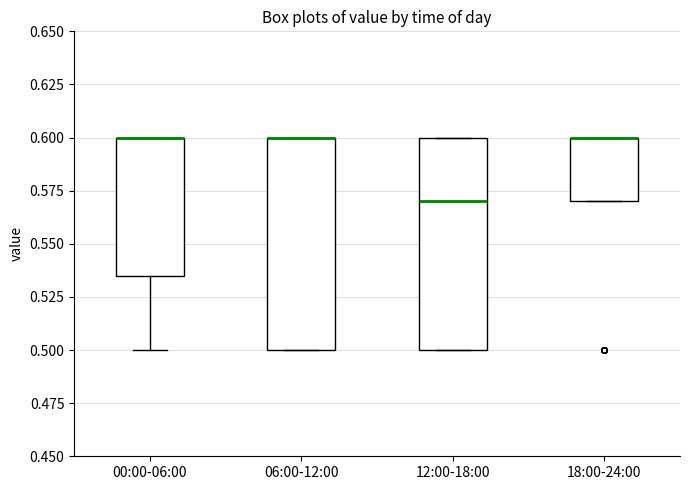

Reading left to right, read every box against the y-axis: the position of its median line, the range the box covers, and the ends of its whiskers. The values are not printed on the chart, so give them approximately, as read against the axis.

00:00-06:00: median 0.600 (drawn on the box's upper edge), box 0.535 to 0.600, whiskers 0.500 to 0.600
06:00-12:00: median 0.600 (drawn on the box's upper edge), box 0.500 to 0.600, whiskers 0.500 to 0.600
12:00-18:00: median 0.570, box 0.500 to 0.600, whiskers 0.500 to 0.600
18:00-24:00: median 0.600 (drawn on the box's upper edge), box 0.570 to 0.600, whiskers 0.570 to 0.600